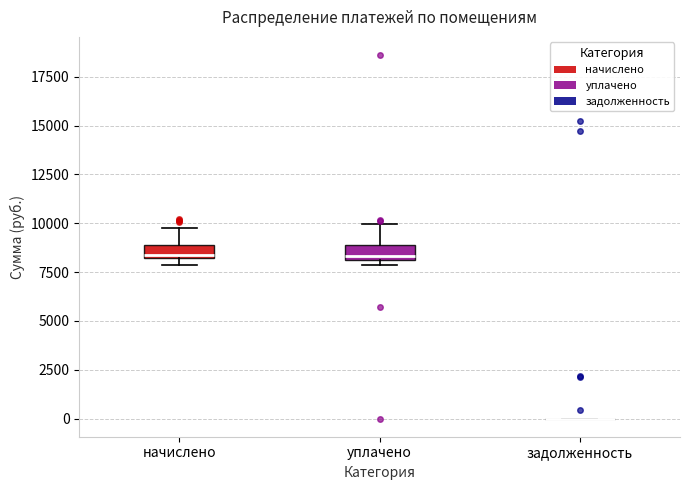

Where does the upper whisker of the box for начислено end on the y-axis? The values are not printed on the chart, so give them approximately, as read against the axis.

10000